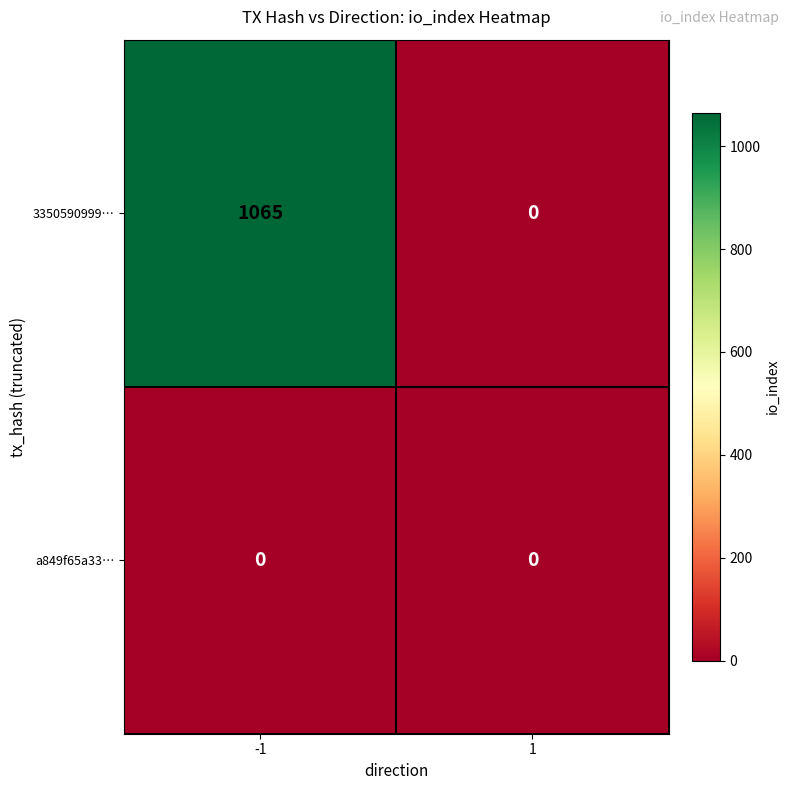

Reading left to right, list all the values displayed in this chart.

3350590999…: -1=1065	1=0
a849f65a33…: -1=0	1=0